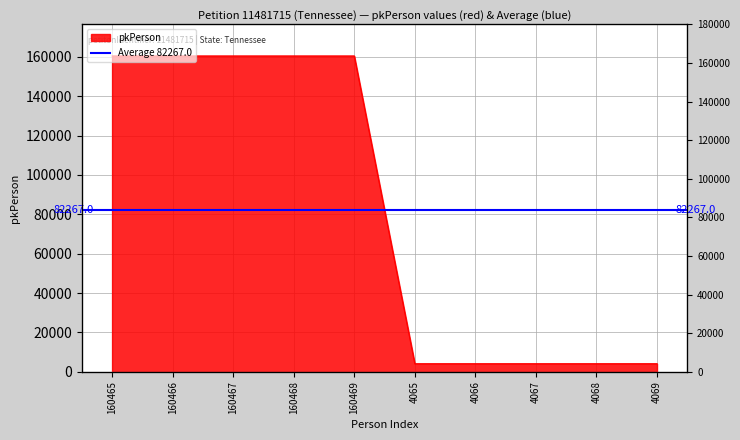

Rank the categories by value from highest to lowest.

160469, 160468, 160467, 160466, 160465, 4069, 4068, 4067, 4066, 4065